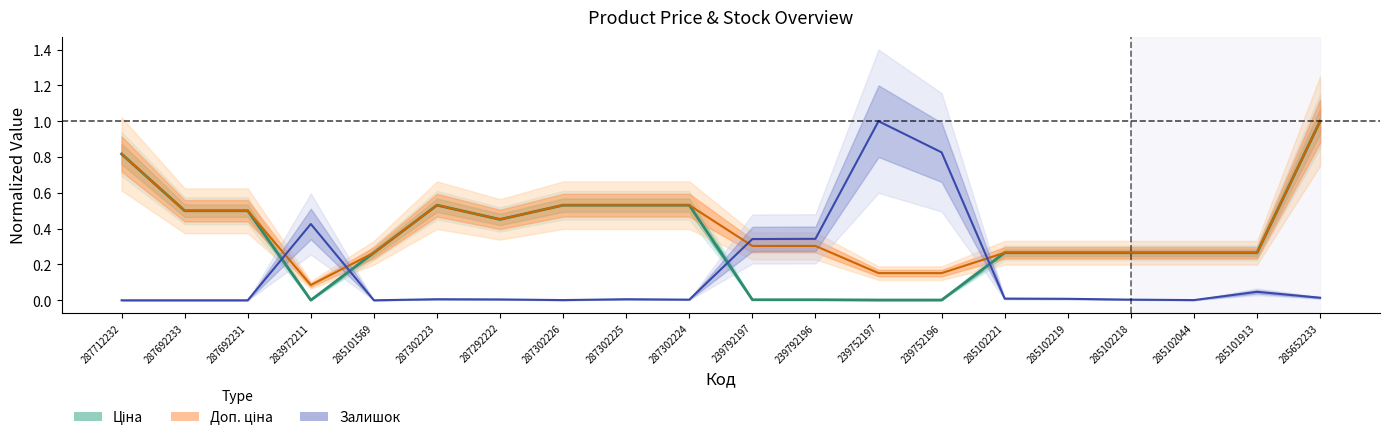

What is the average value of the Доп. ціна (Partial) series?

0.4